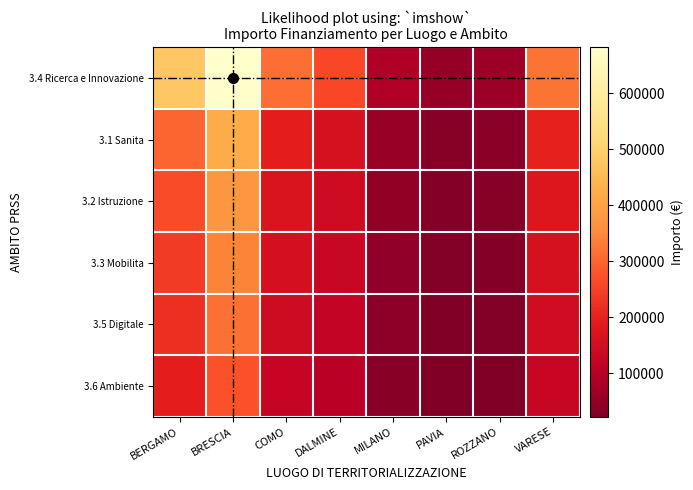

Rank the series at BRESCIA from lowest to highest value.

3.6 Ambiente, 3.5 Digitale, 3.3 Mobilita, 3.2 Istruzione, 3.1 Sanita, 3.4 Ricerca e Innovazione